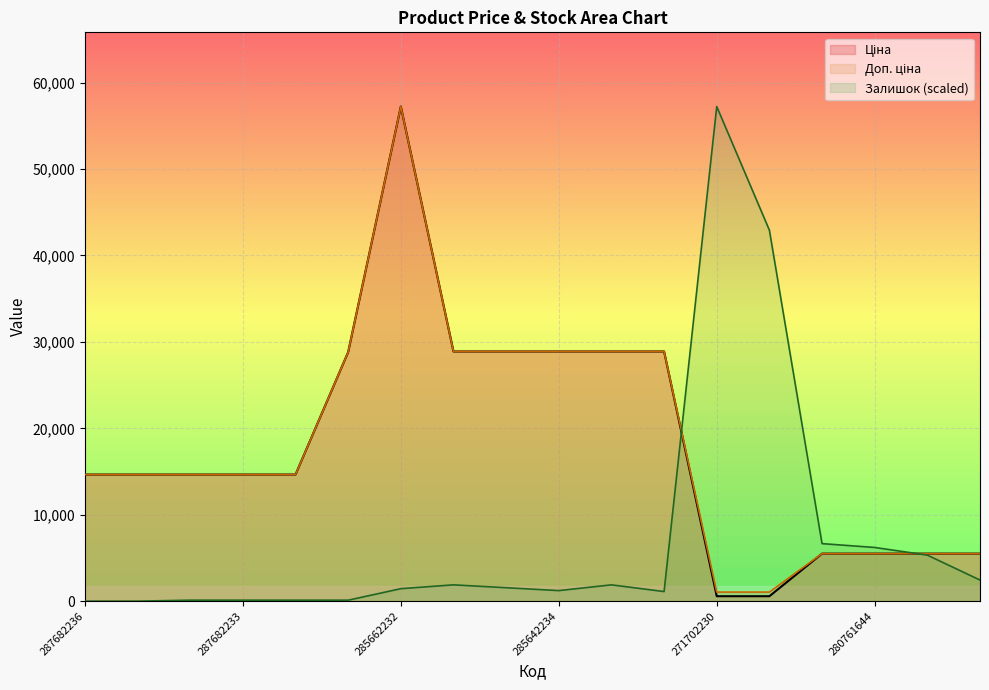

List the series in order of their peak value, highest first.

Ціна, Доп. ціна, Залишок